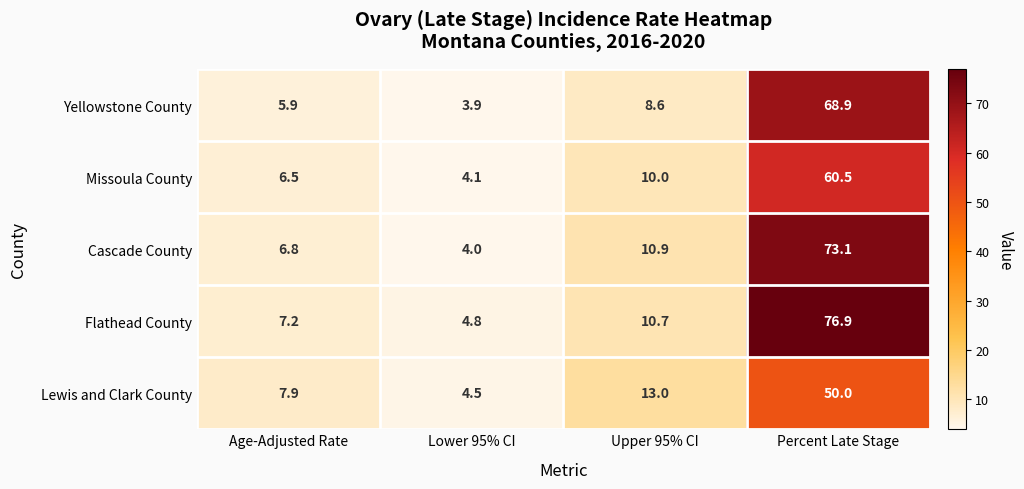

At which label does Yellowstone County first exceed 8?

Upper 95% CI